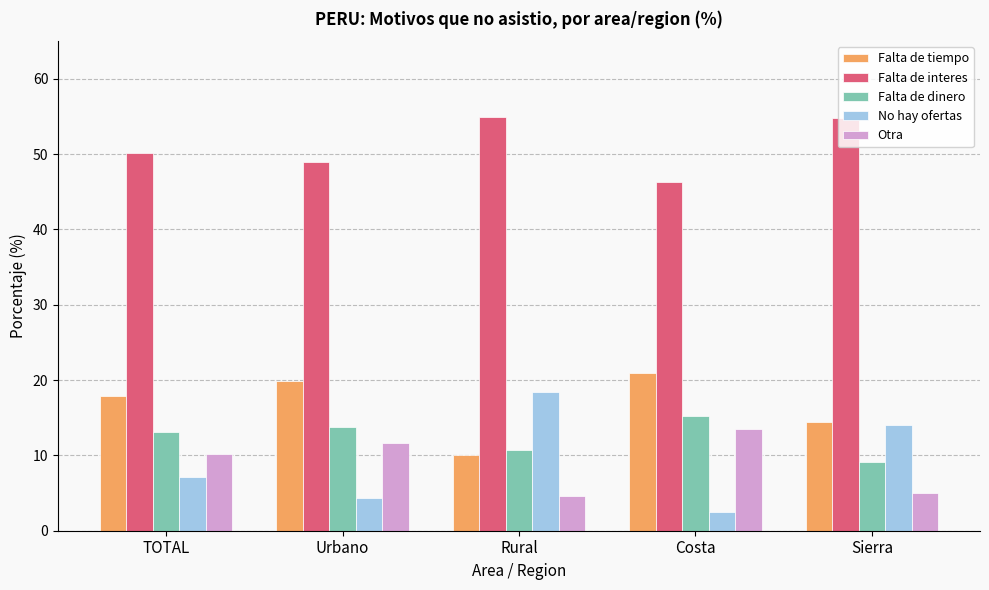

List the labels in order of No hay ofertas value, smallest first.

Costa, Urbano, TOTAL, Sierra, Rural